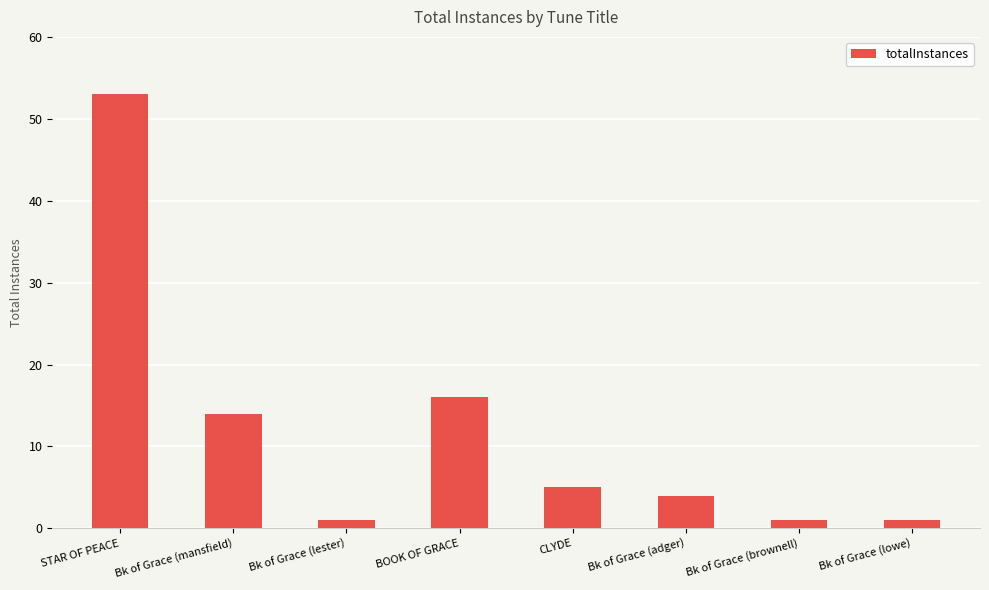

Does the chart contain any negative values?

No